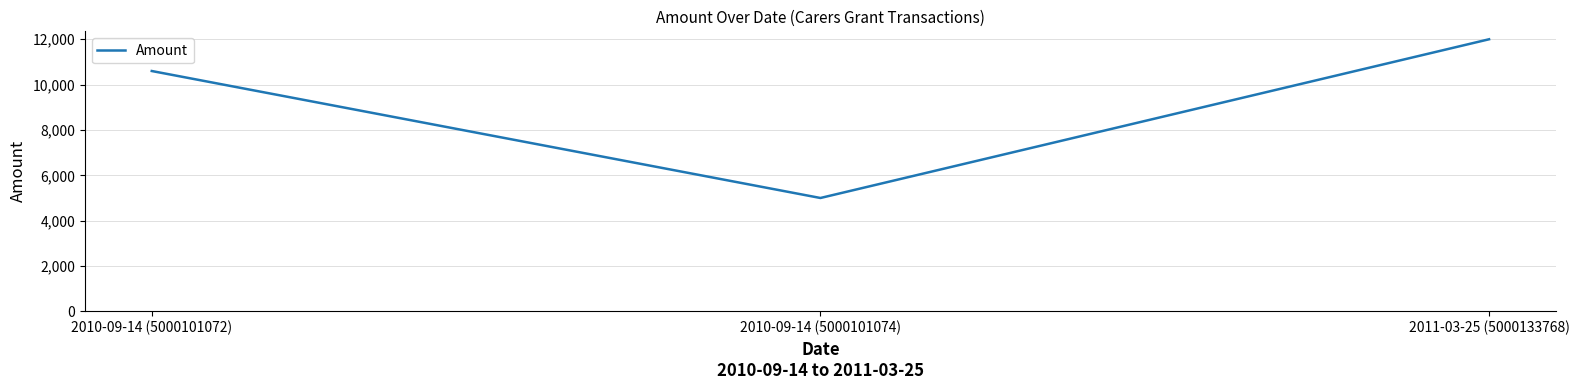

At which category does the chart reach its peak across all series?

2011-03-25 (5000133768)